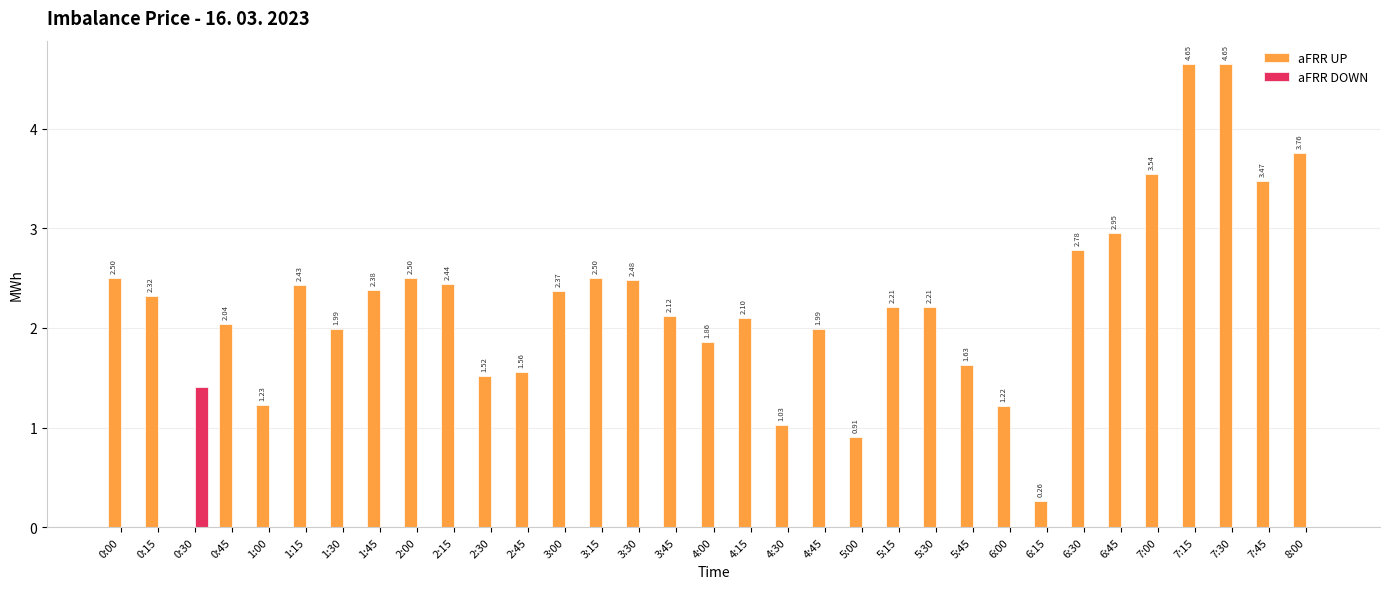

What is the sum of all aFRR DOWN values?

1.4